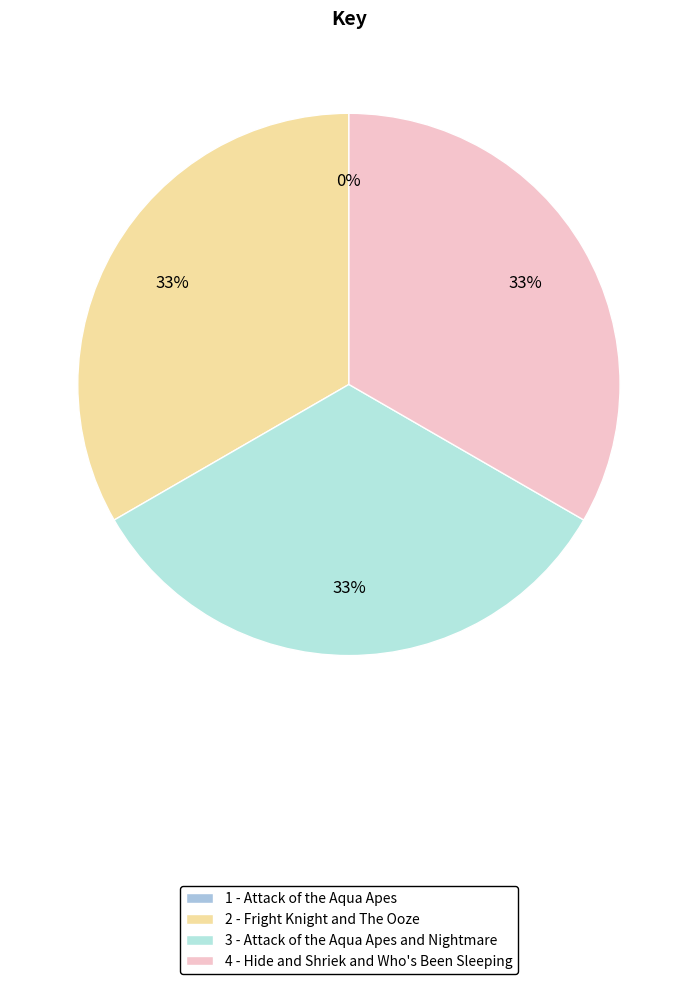

To the nearest percent, what is the combined percentage of 3 and 2?

67%